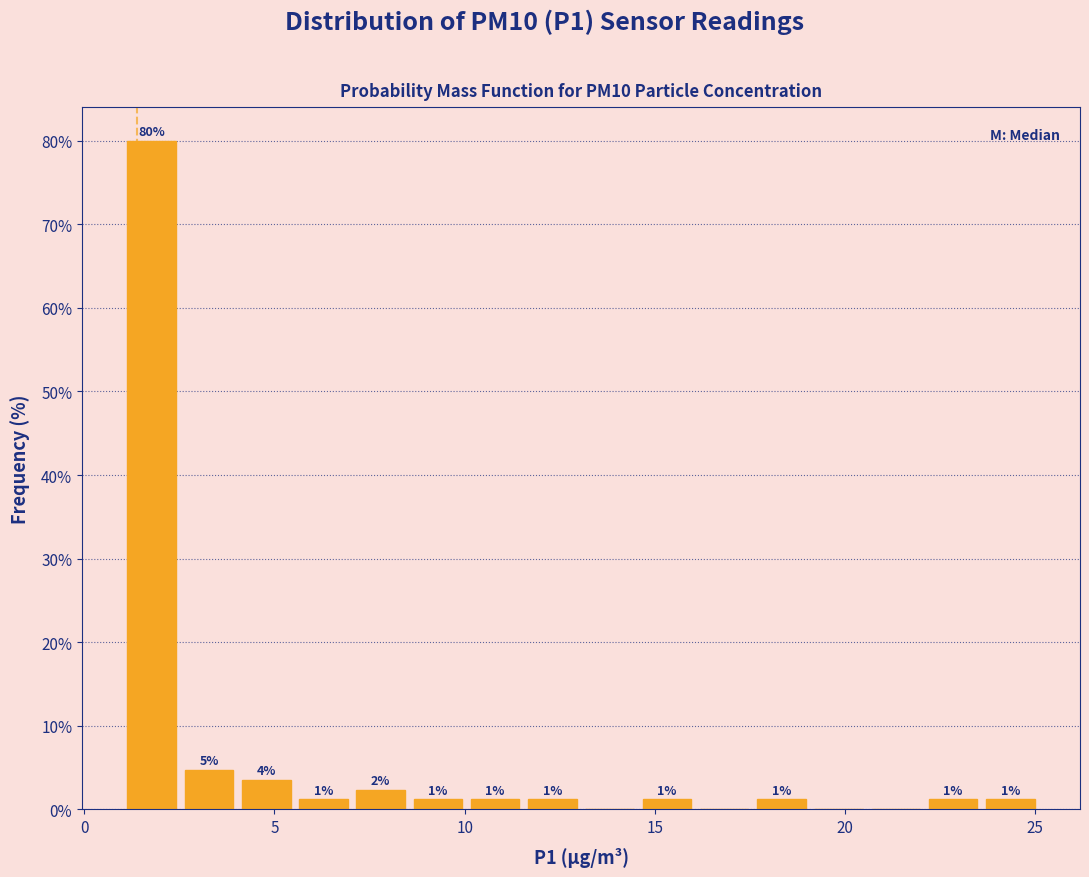

Read against the x-axis, roughly where is the centre of the tallest bar?

2.0